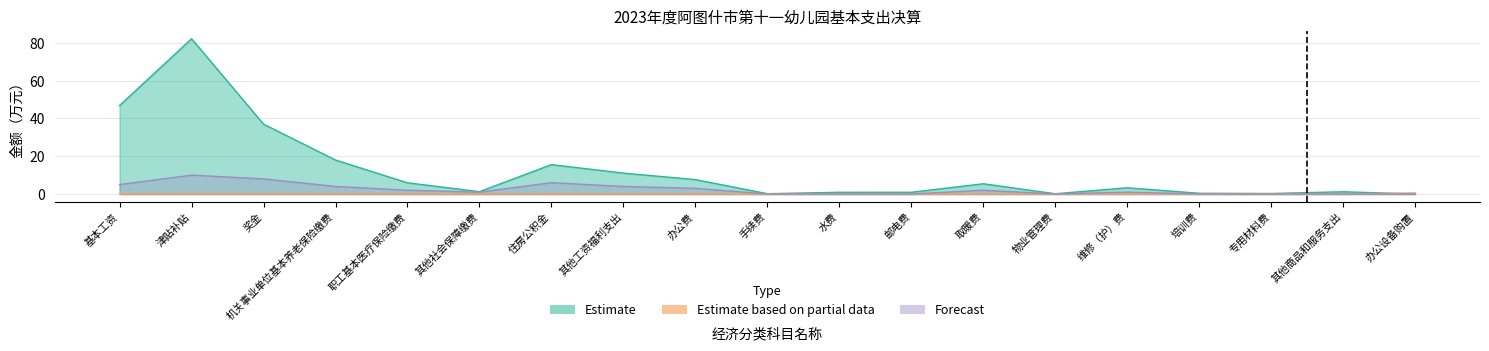

What is the average value of the Estimate series?

12.5